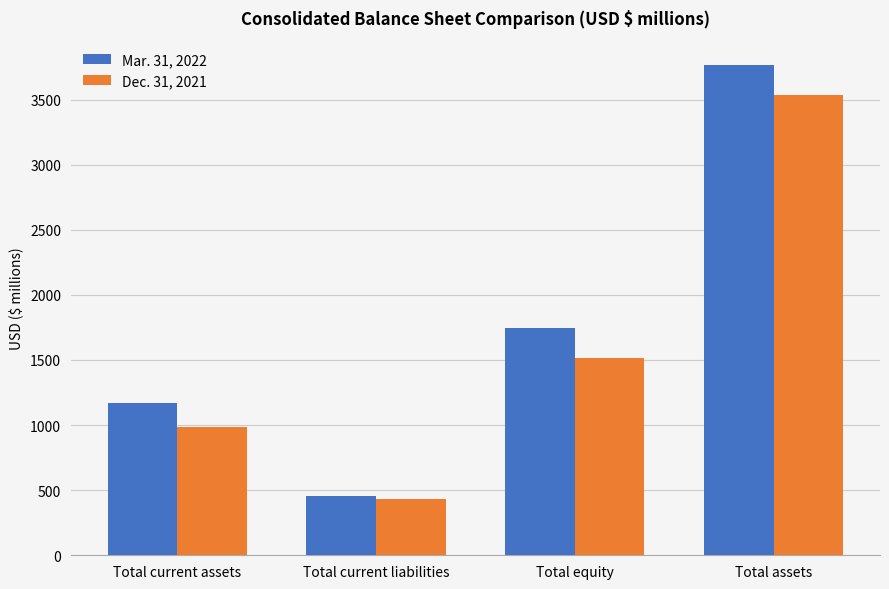

Reading left to right, what are all the values shown in this chart?

Mar. 31, 2022: Total current assets=1169	Total current liabilities=452	Total equity=1749	Total assets=3764
Dec. 31, 2021: Total current assets=989	Total current liabilities=431	Total equity=1514	Total assets=3538